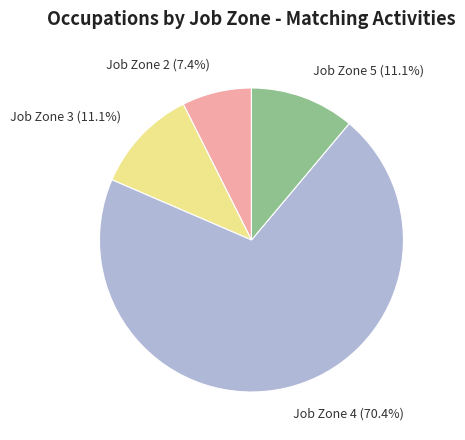

Does any single category account for the majority?

Yes